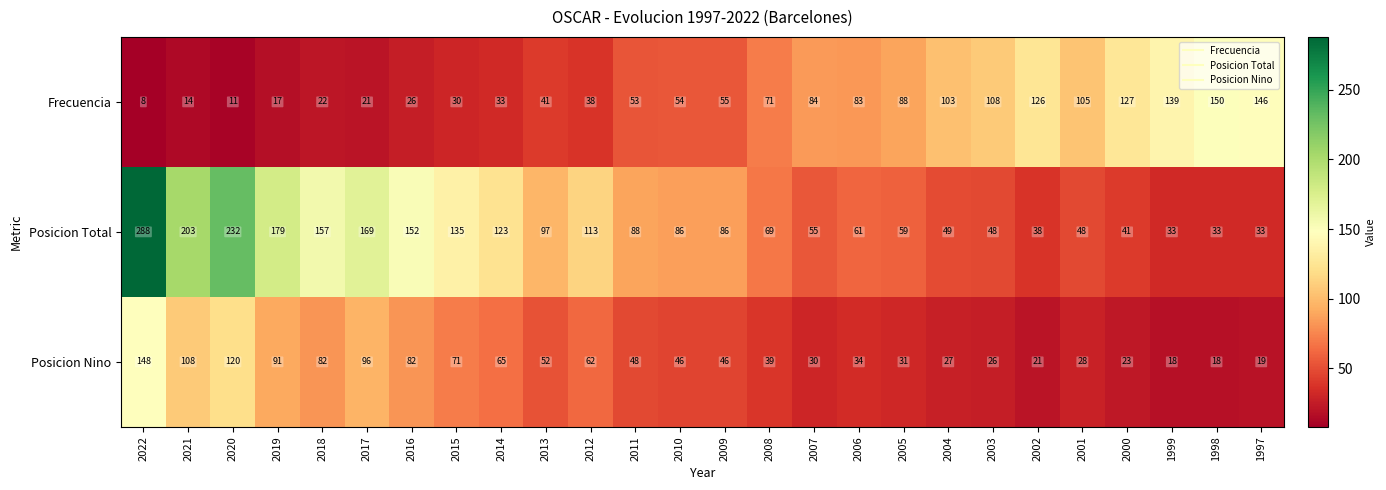

What is the lowest value of the Posicion Total series?

33